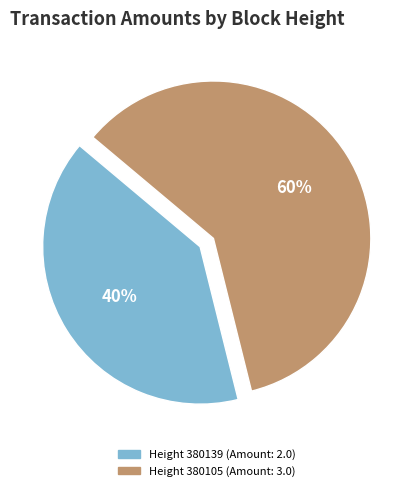

To the nearest percent, what is the average slice percentage?

50%